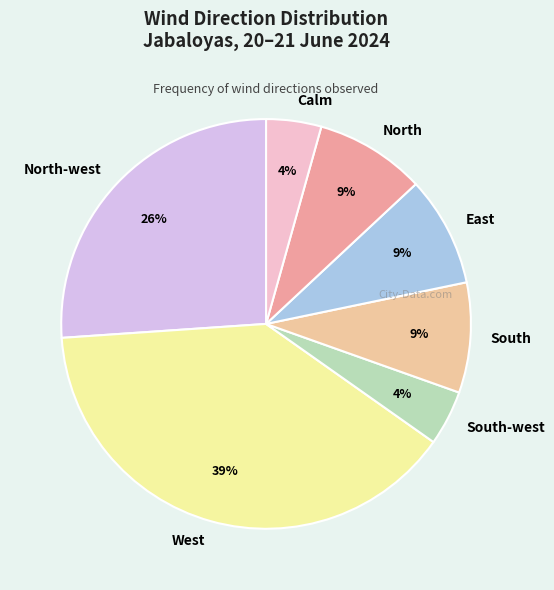

Between South-west and North, which is larger?

North